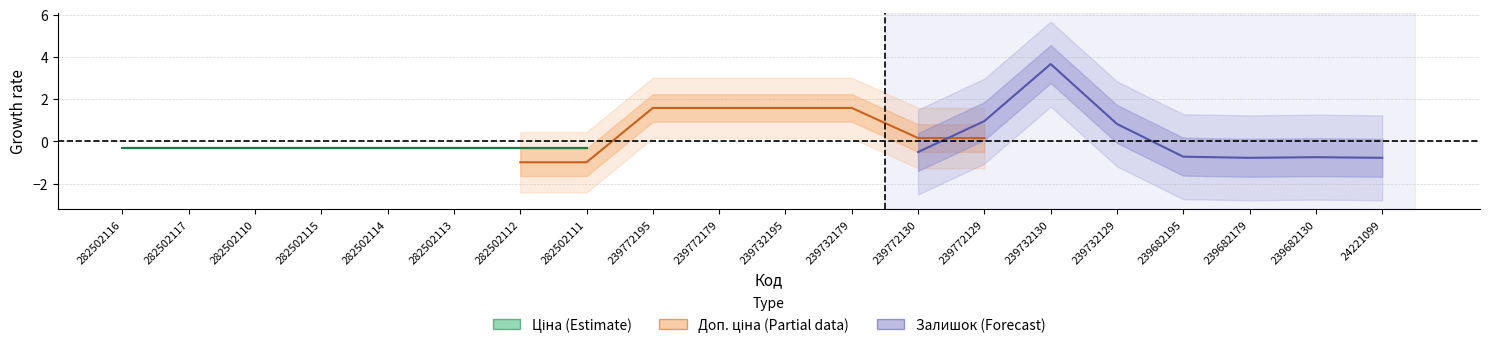

The Ціна (Estimate) series shows -0.5 at 282502113. True or false?

False